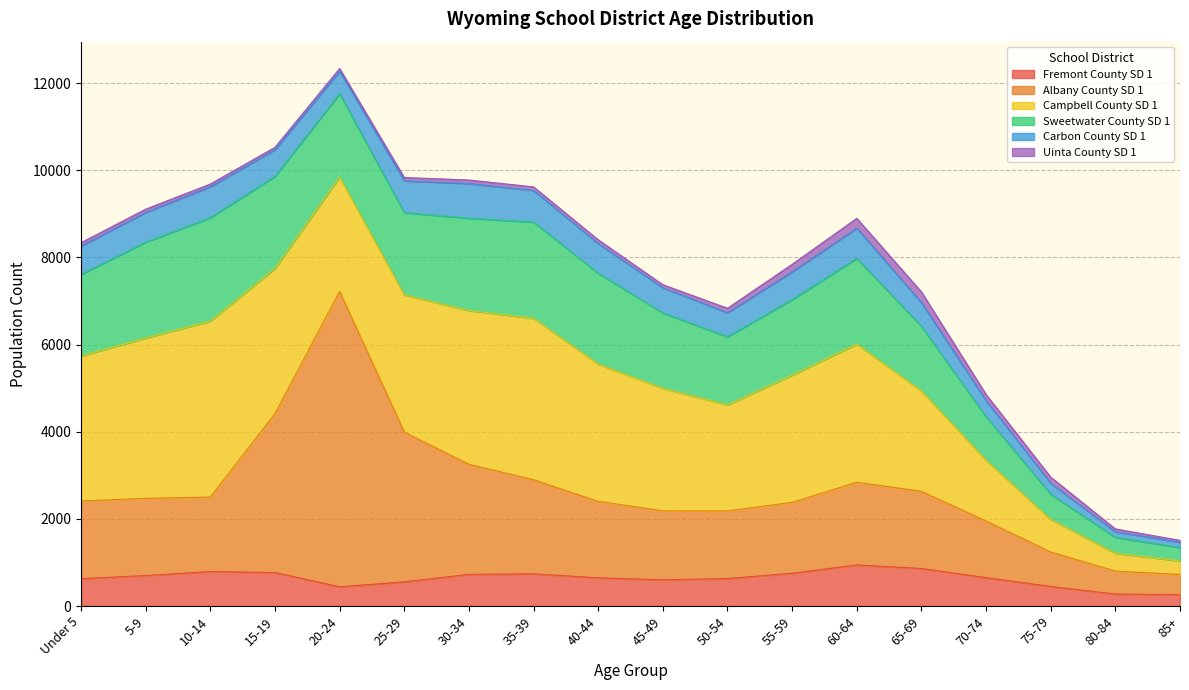

How many data points in Uinta County SD 1 are above 81?

8